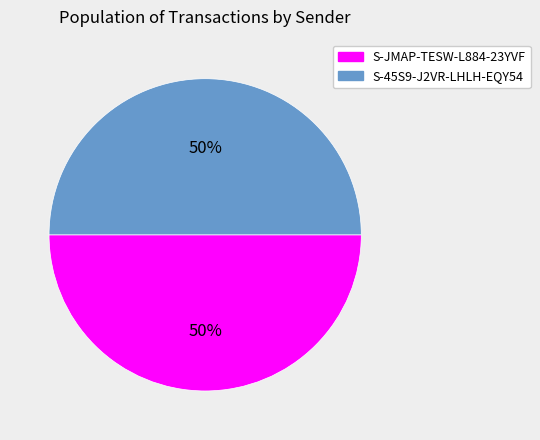

To the nearest percent, what portion does S-45S9-J2VR-LHLH-EQY54 represent?

50%